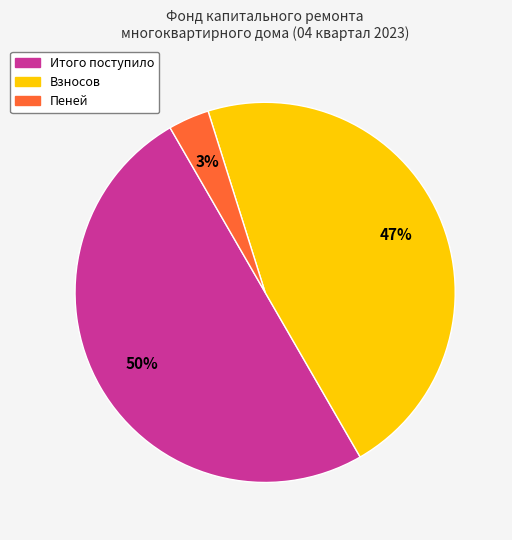

To the nearest percent, what is the average slice percentage?

33%